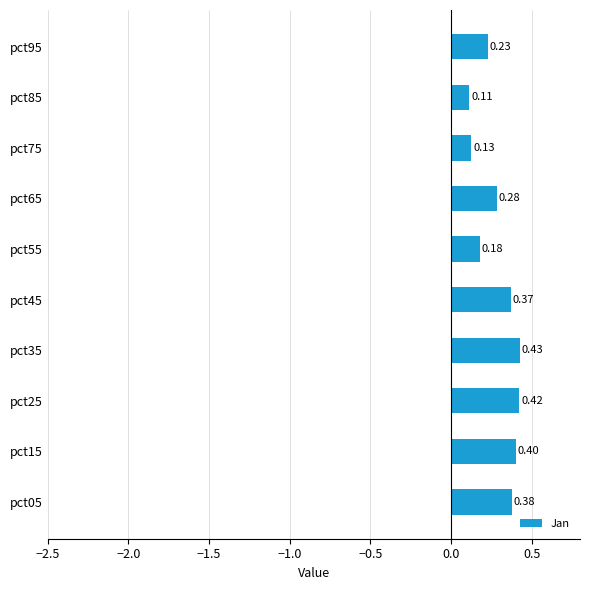

Which has a higher value, pct05 or pct45?

pct05